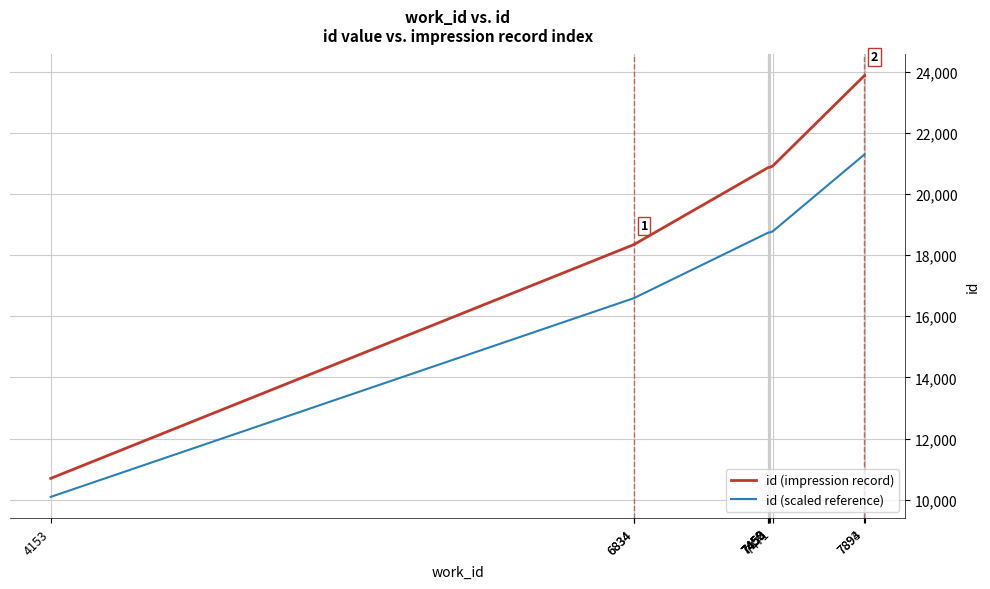

What is the total value across all series at 7452?

39600.2